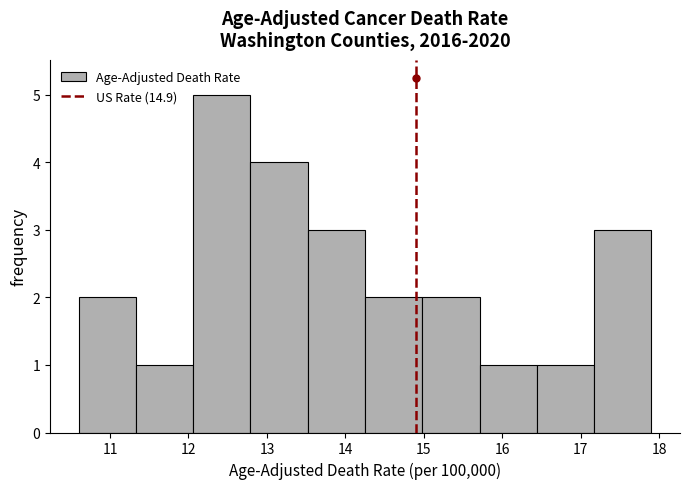

Reading left to right, list every bar in this chart as the range it spans on the x-axis followed by its height. Neither the bar edges nor the heights are printed on the chart, so give them approximately, as read against the axes.

10.60 to 11.33: 2
11.33 to 12.06: 1
12.06 to 12.79: 5
12.79 to 13.52: 4
13.52 to 14.25: 3
14.25 to 14.98: 2
14.98 to 15.71: 2
15.71 to 16.44: 1
16.44 to 17.17: 1
17.17 to 17.90: 3